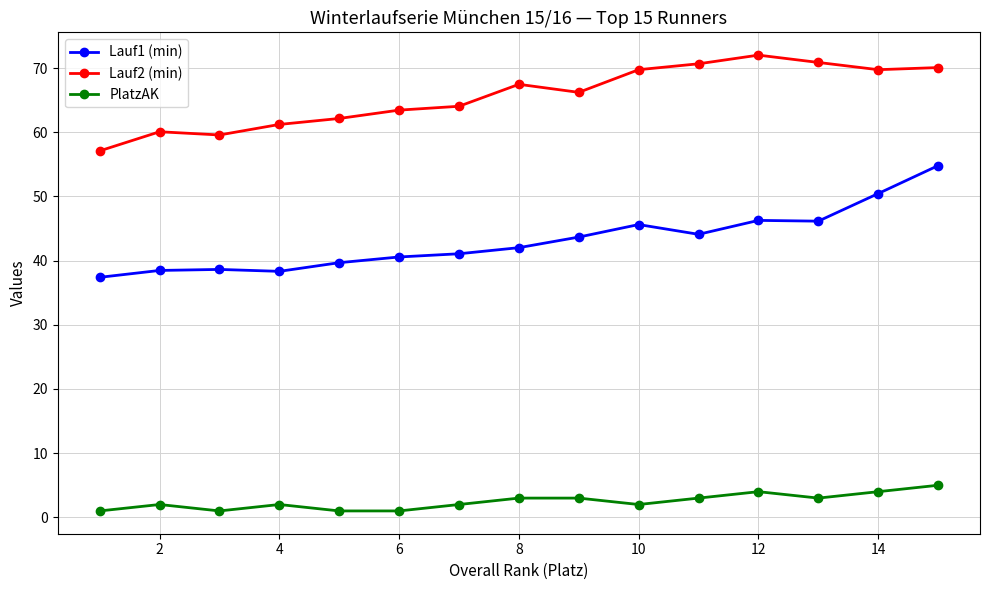

At how many categories does at least one series exceed 22?

15